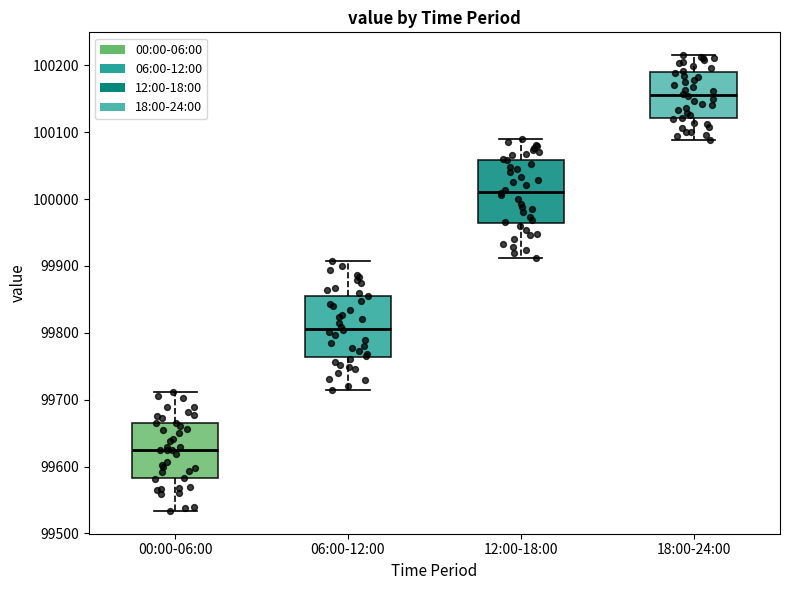

Reading left to right, transcribe this box plot: for each box, give where its median line is, the range the box spans, and where its two whiskers end, as read against the y-axis. The values are not printed on the chart, so give them approximately, as read against the axis.

00:00-06:00: median 99630, box 99580 to 99670, whiskers 99530 to 99710
06:00-12:00: median 99810, box 99760 to 99860, whiskers 99720 to 99910
12:00-18:00: median 100010, box 99960 to 100060, whiskers 99910 to 100090
18:00-24:00: median 100160, box 100120 to 100190, whiskers 100090 to 100220